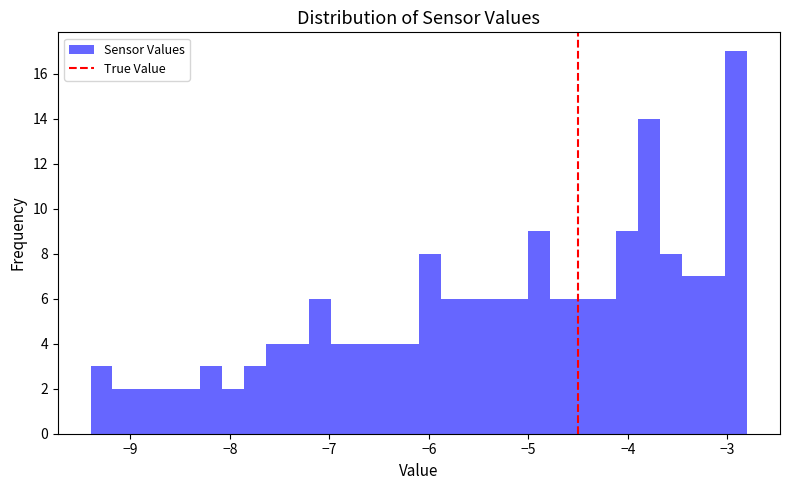

Read against the x-axis, roughly where is the centre of the tallest bar?

-2.9